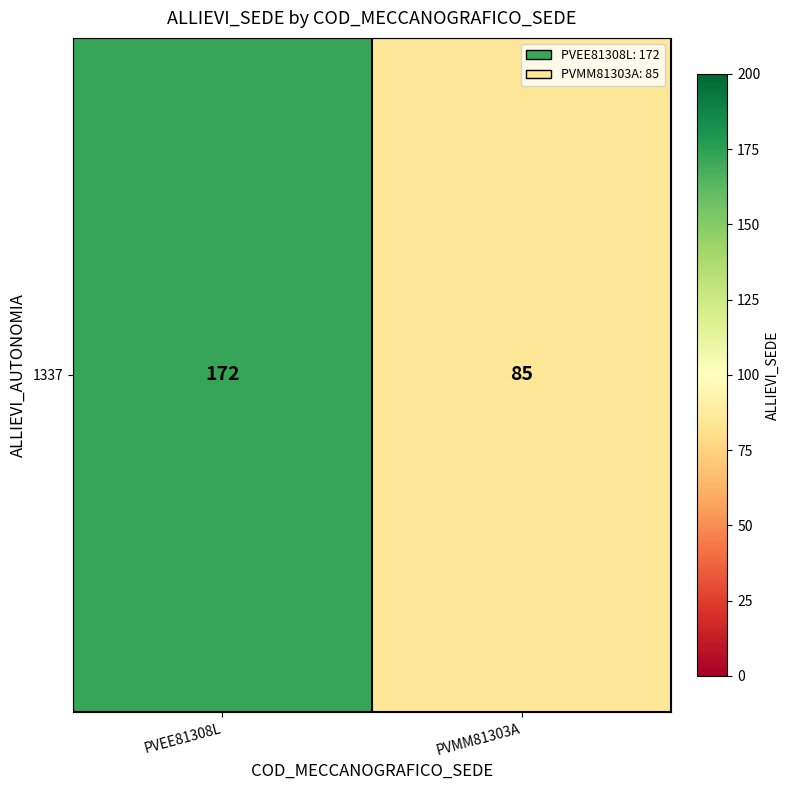

Is it true that the value at PVEE81308L is 172?

True